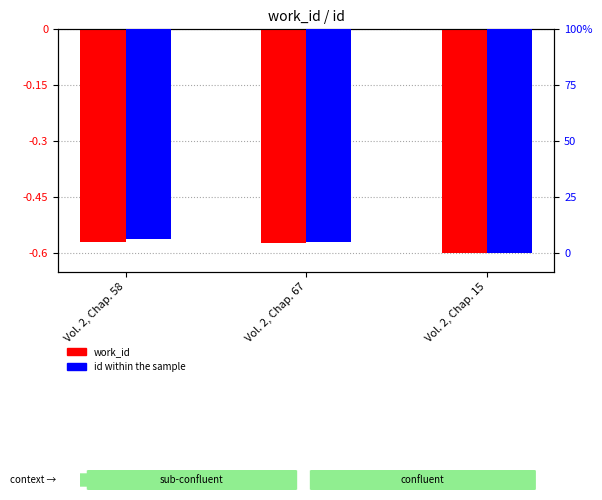

Reading left to right, extract all data points from this chart.

work_id: Vol. 2, Chap. 58=-0.6	Vol. 2, Chap. 67=-0.6	Vol. 2, Chap. 15=-0.6
id: Vol. 2, Chap. 58=-0.6	Vol. 2, Chap. 67=-0.6	Vol. 2, Chap. 15=-0.6